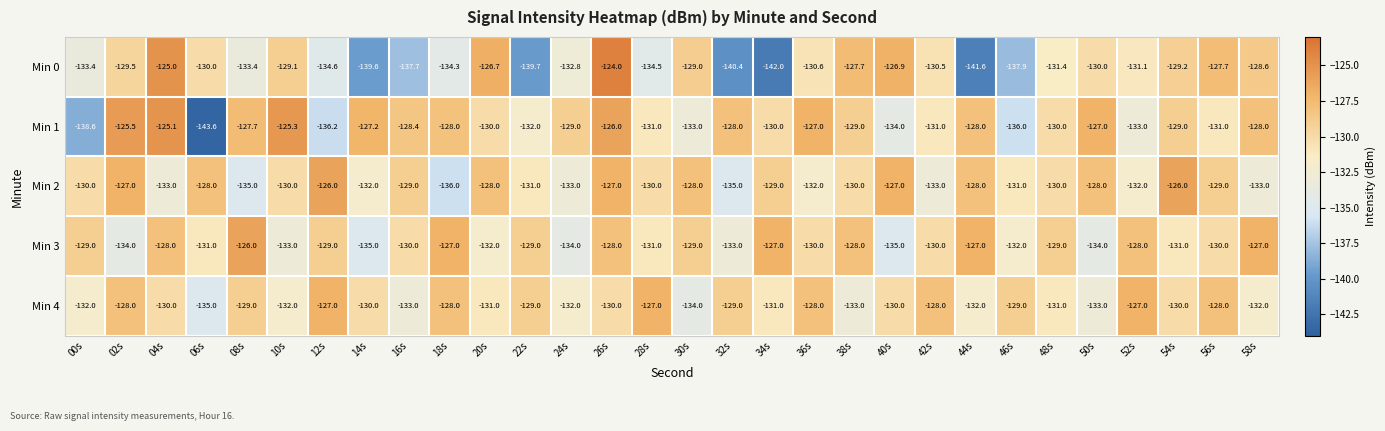

The Min 0 series shows -130.5 at 42s. True or false?

True